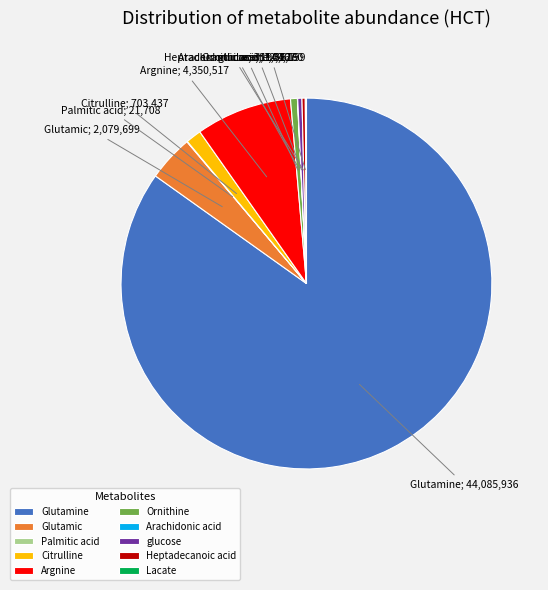

Which category accounts for the majority?

Glutamine